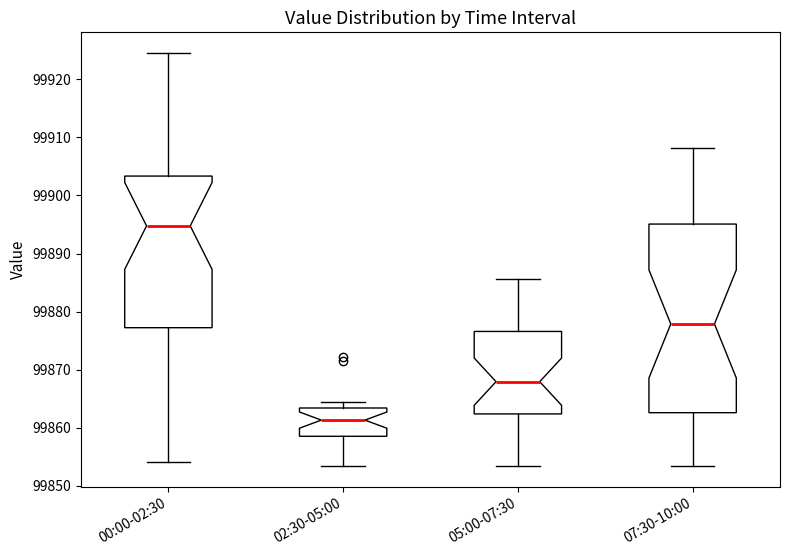

Reading left to right, transcribe this box plot: for each box, give where its median line is, the range the box spans, and where its two whiskers end, as read against the y-axis. The values are not printed on the chart, so give them approximately, as read against the axis.

00:00-02:30: median 99895, box 99877 to 99903, whiskers 99854 to 99925
02:30-05:00: median 99861, box 99859 to 99863, whiskers 99853 to 99864
05:00-07:30: median 99868, box 99862 to 99877, whiskers 99853 to 99886
07:30-10:00: median 99878, box 99863 to 99895, whiskers 99853 to 99908